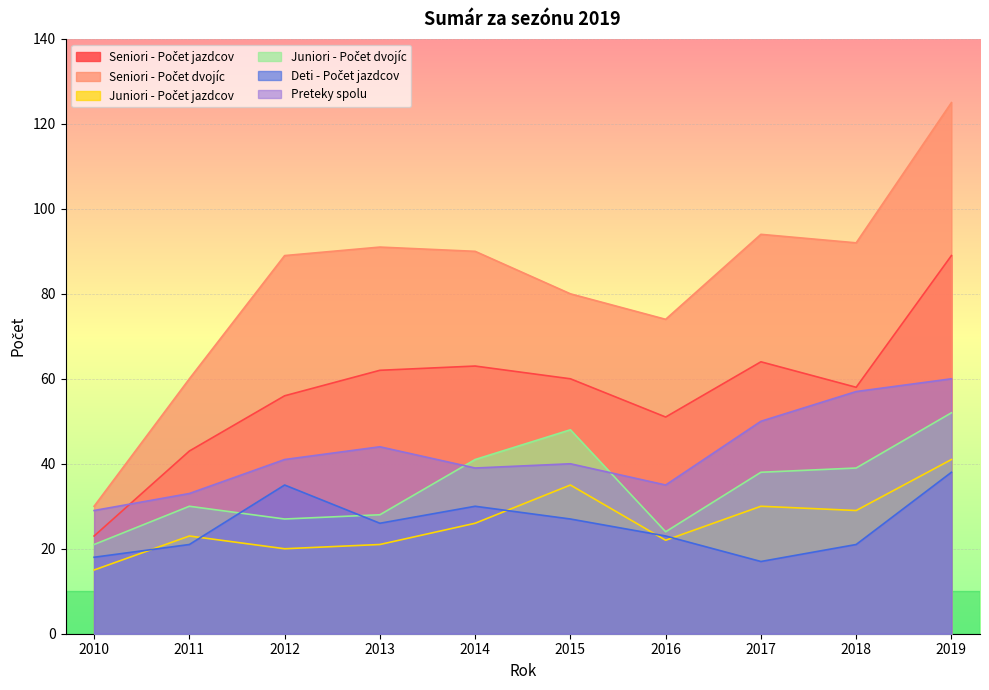

At which label is Preteky spolu closest to 44?

2013